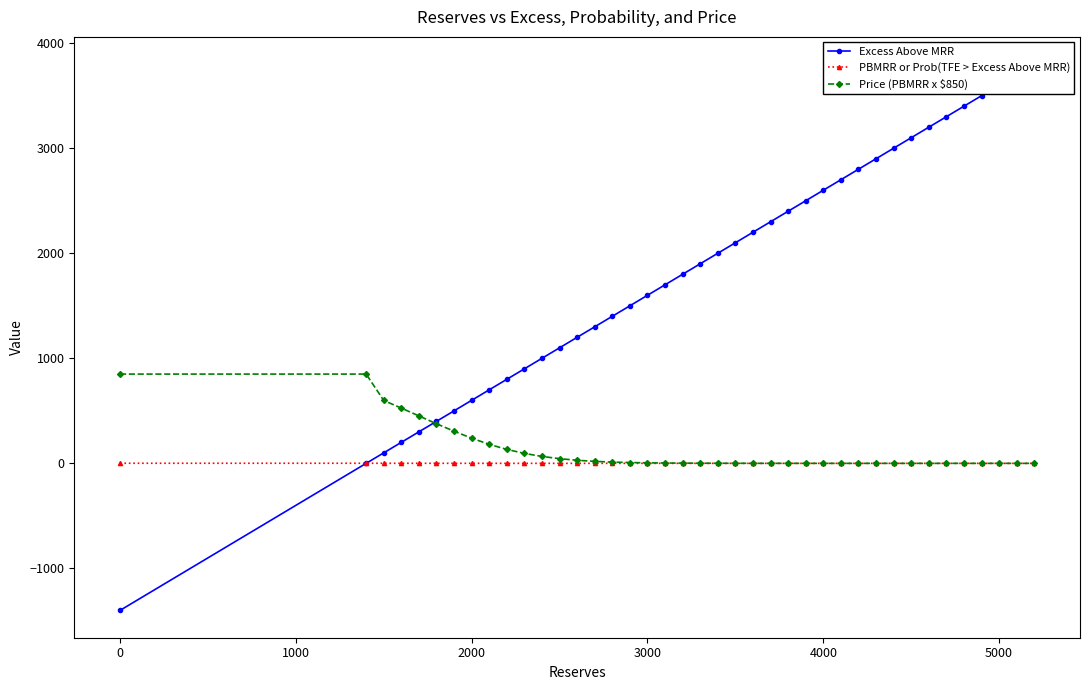

How many distinct data groups are displayed?

3